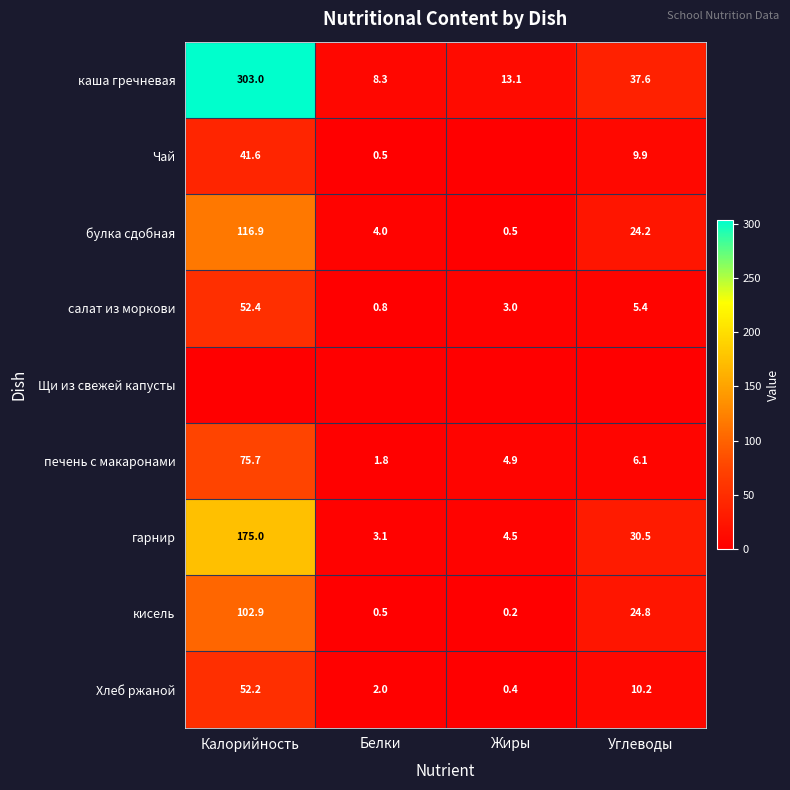

Between Жиры and Калорийность, which is larger?

Калорийность